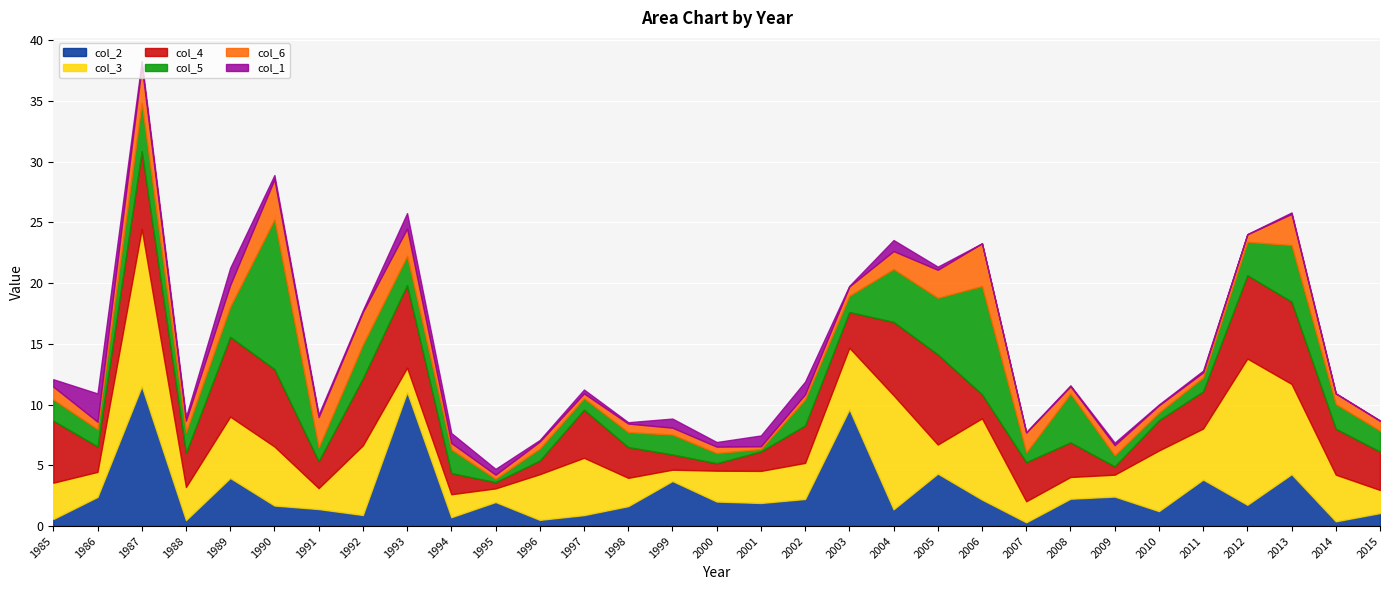

How many lines are shown in the chart?

6